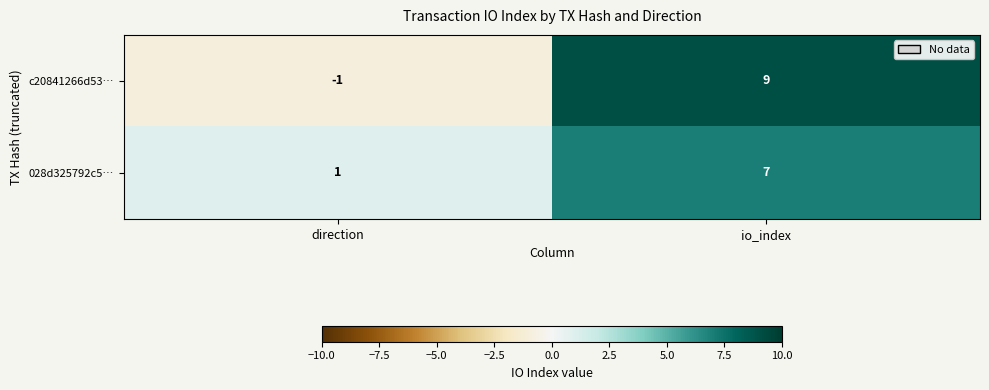

How many series are shown in this chart?

2